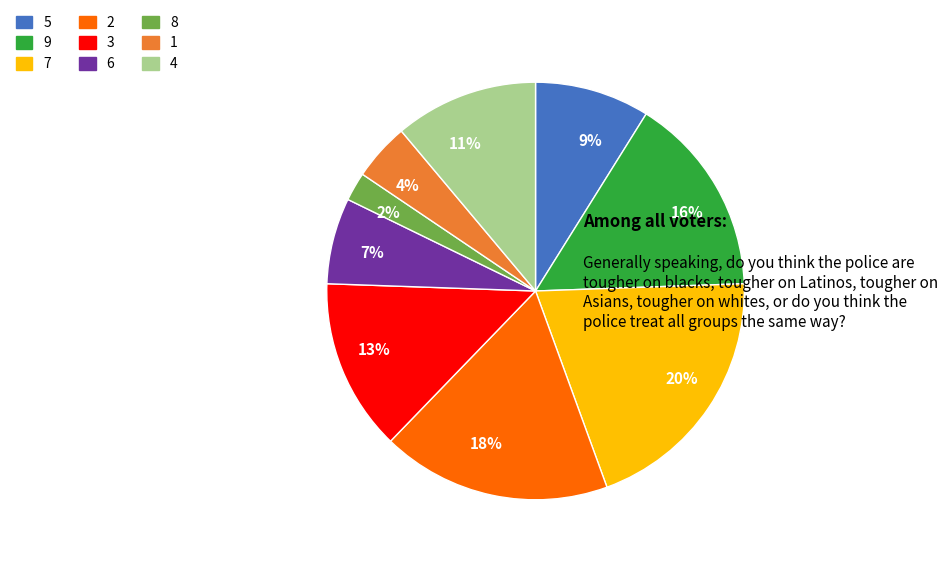

Which has a higher value, 1 or 3?

3